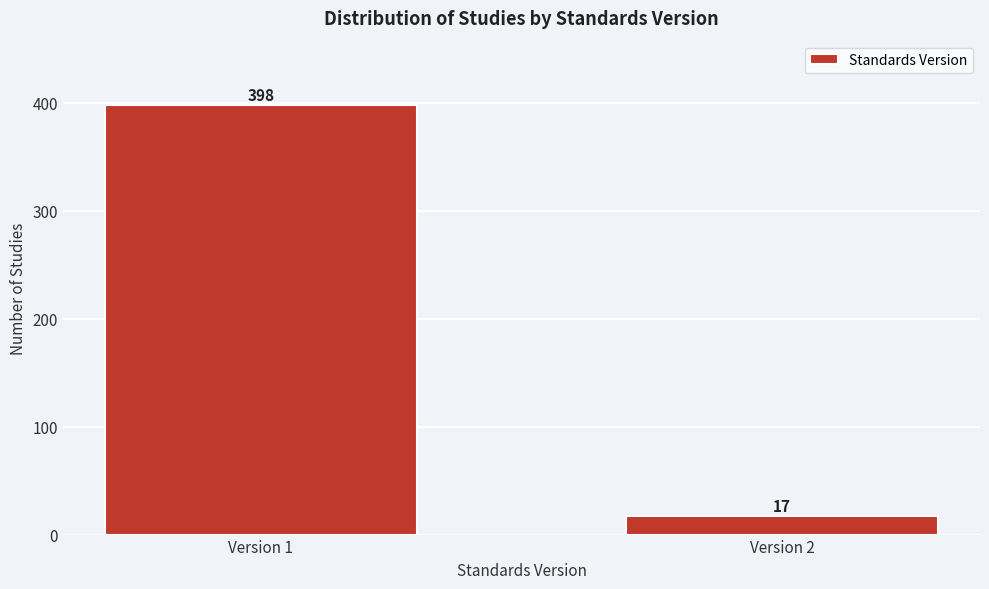

Reading right to left, transcribe all the data shown in this chart.

17	398